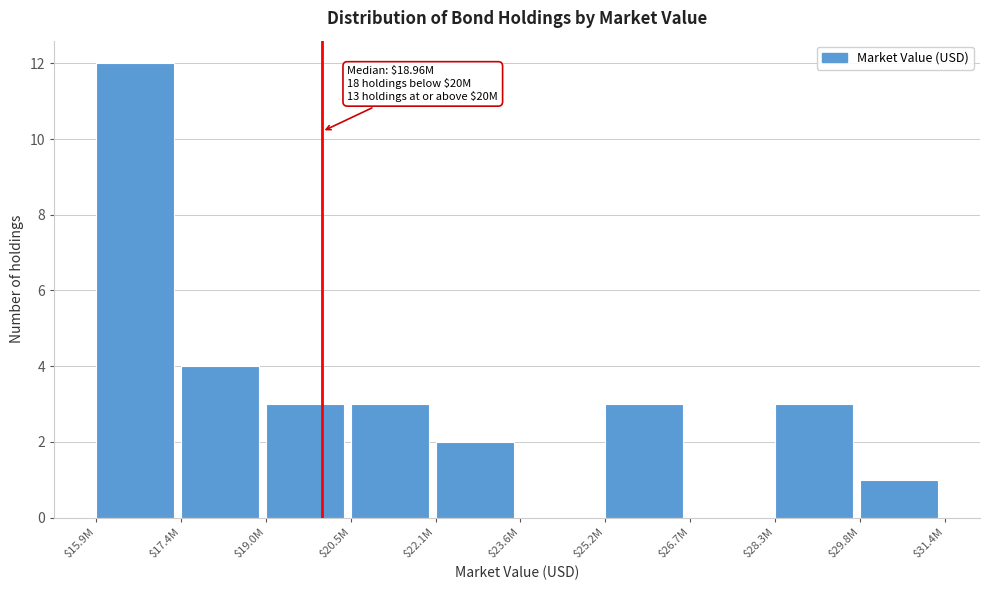

What is the sum of all values?

31